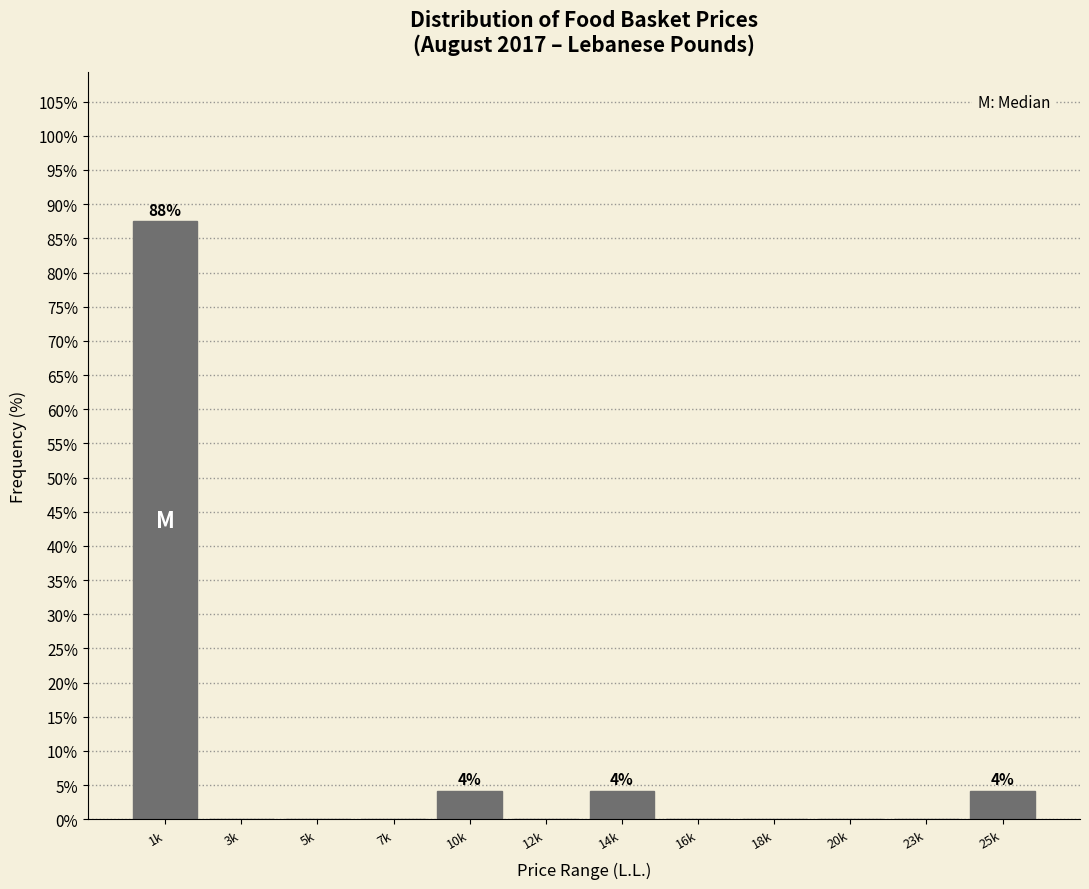

Reading right to left, what are all the values shown in this chart?

25k=4.2	23k=0.0	20k=0.0	18k=0.0	16k=0.0	14k=4.2	12k=0.0	10k=4.2	7k=0.0	5k=0.0	3k=0.0	1k=87.5